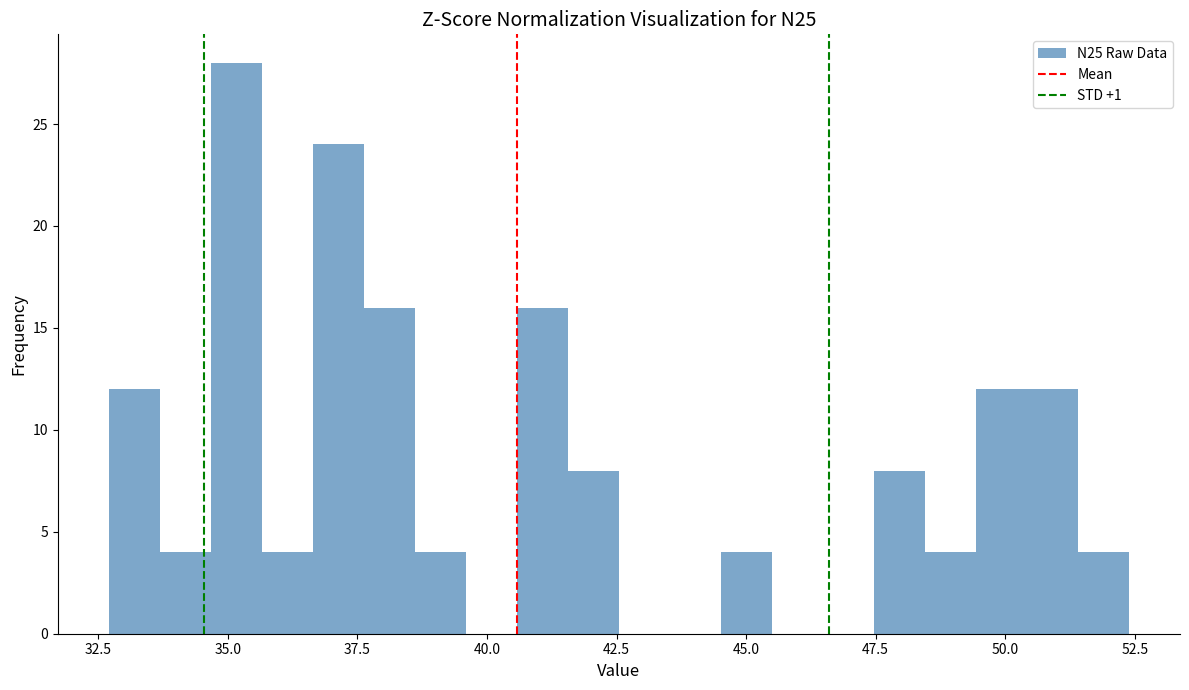

Around what value on the x-axis is the tallest bar? Give the approximate position of its centre, as read against the axis.

35.0